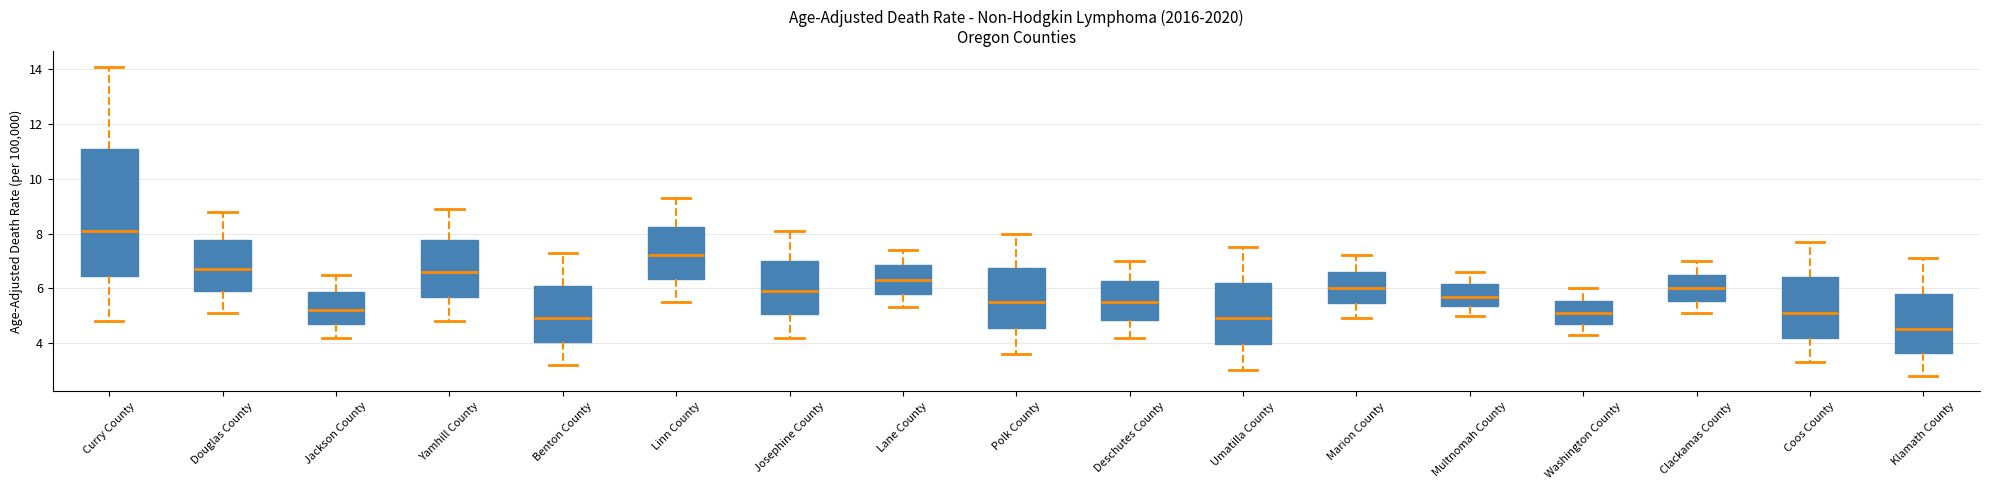

Comparing the boxes themselves (not the whiskers), which one is the tallest?

Curry County